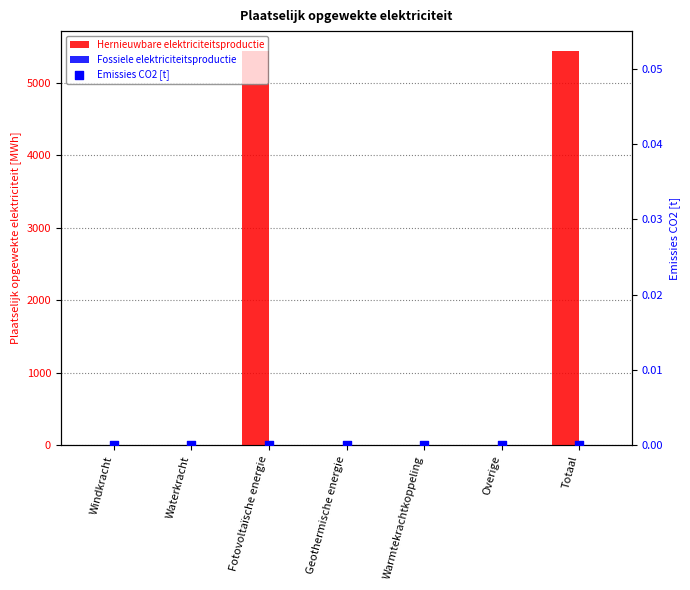

At which category is the sum across all series the highest?

Fotovoltaïsche energie